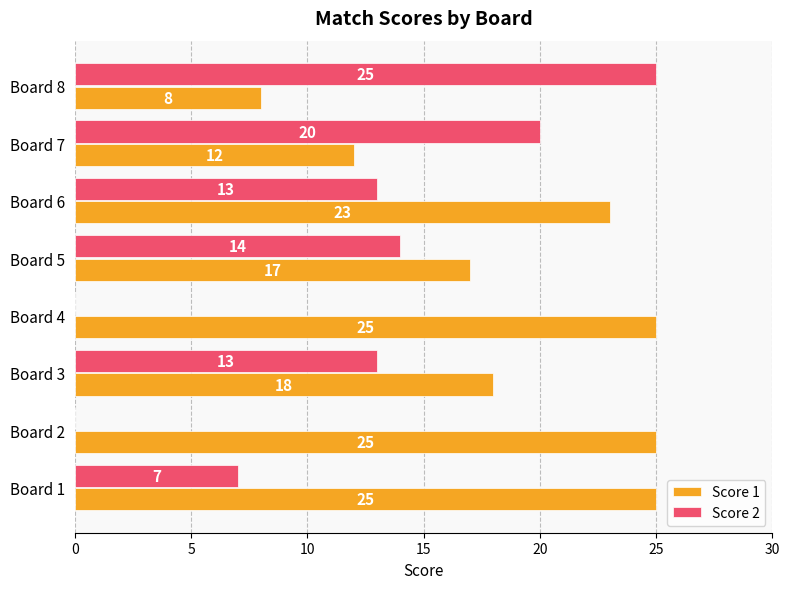

Between Board 2 and Board 8, which series saw the biggest shift?

Score 2